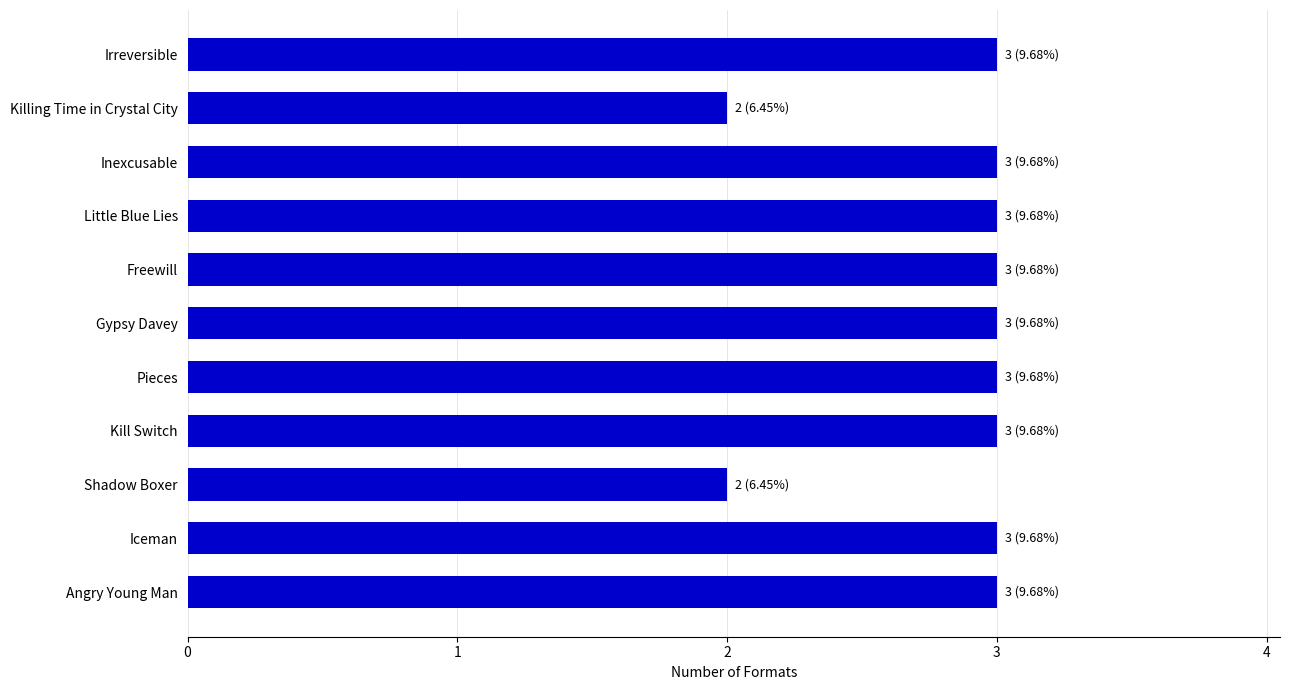

What is the label of the 5th bar from the bottom?

Pieces